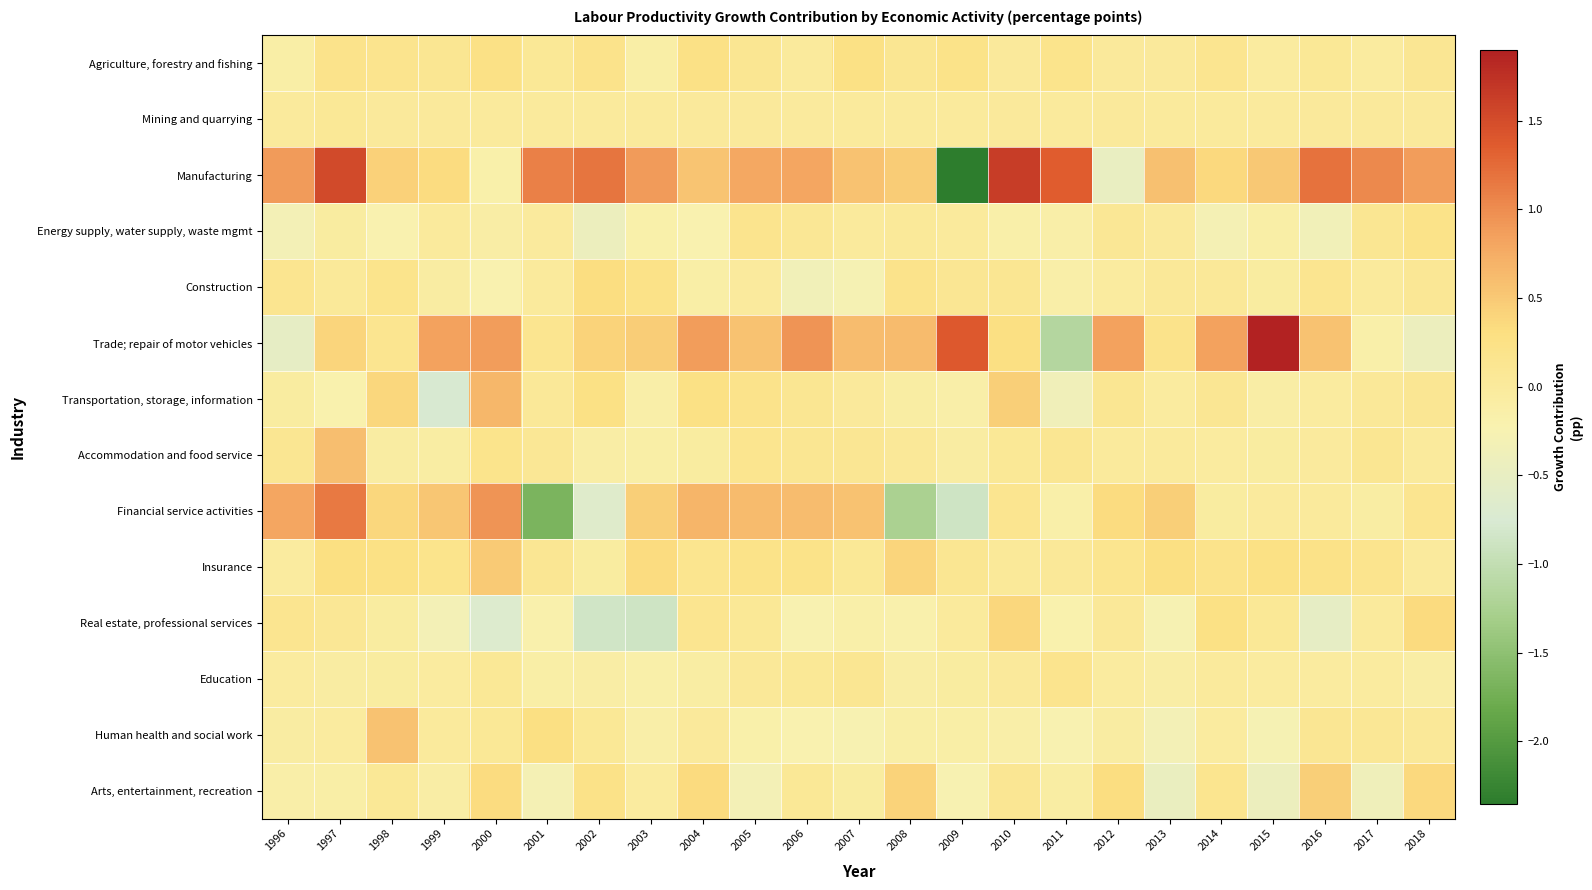

At which category does the chart reach its peak across all series?

2015